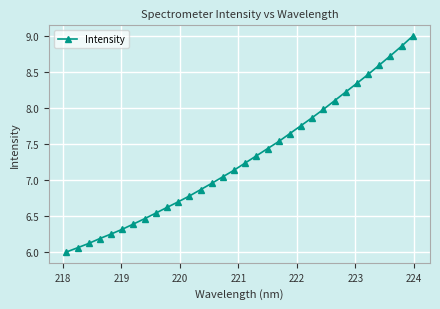

What is the sum of all values?

233.5